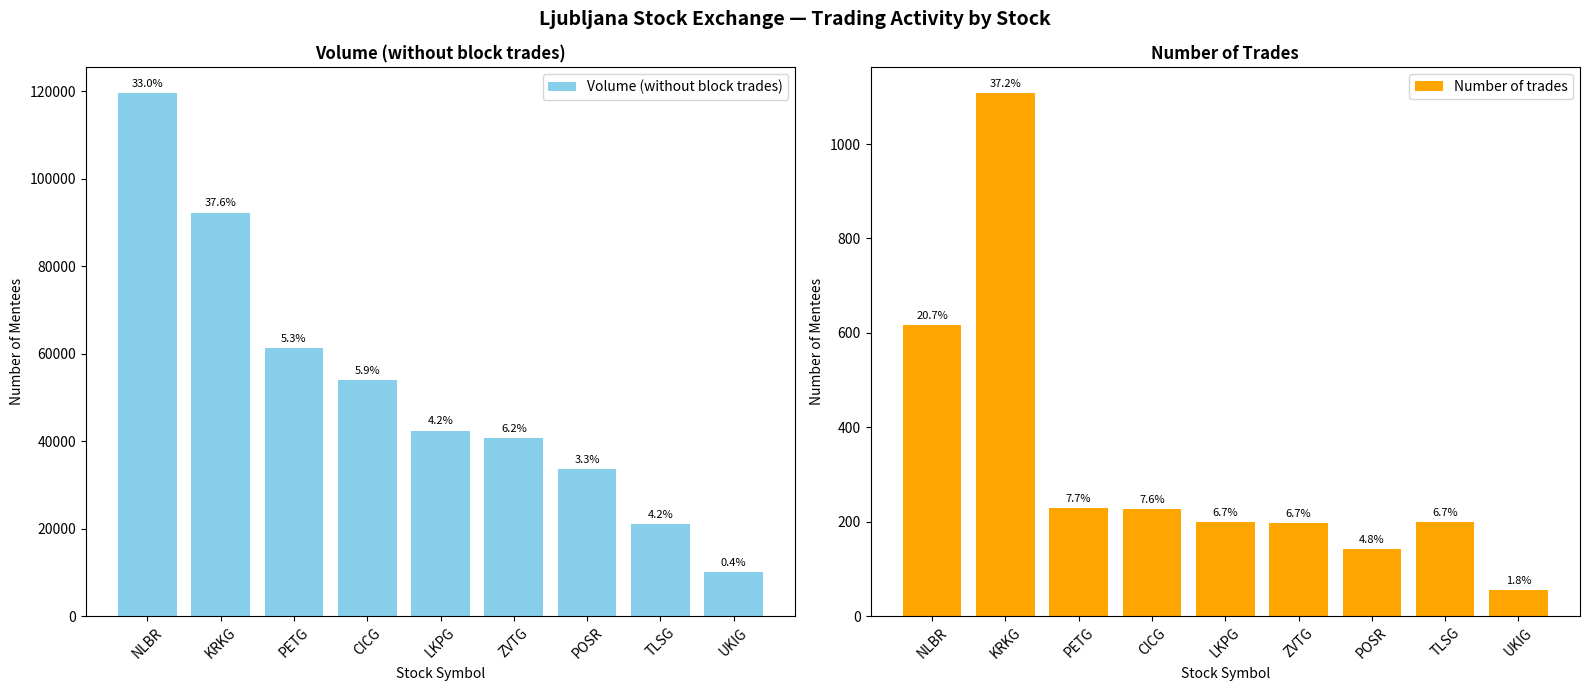

What is the spread (max minus min) of values at ZVTG?

40565